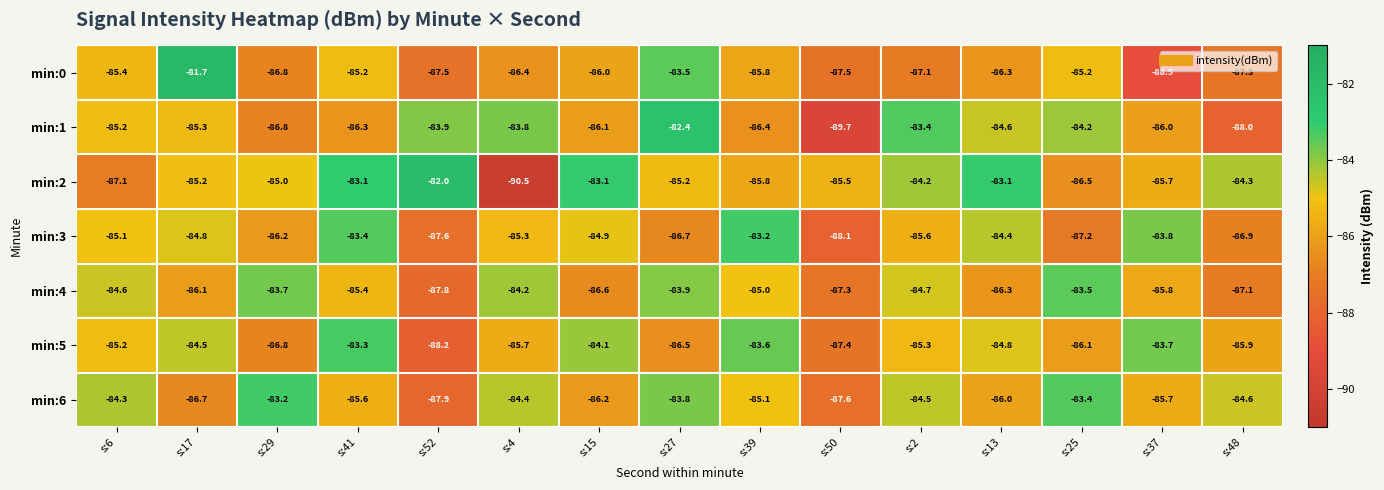

Between s:15 and s:37, which series saw the biggest shift?

min:0